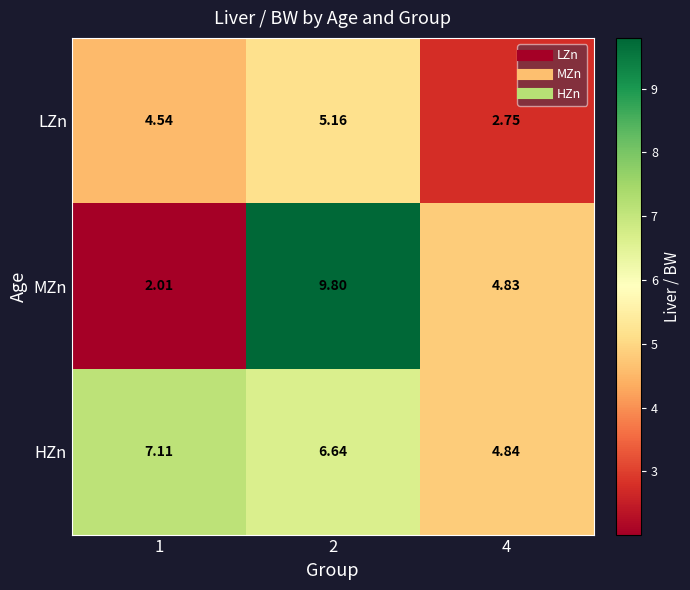

What is the greatest value displayed?

9.8